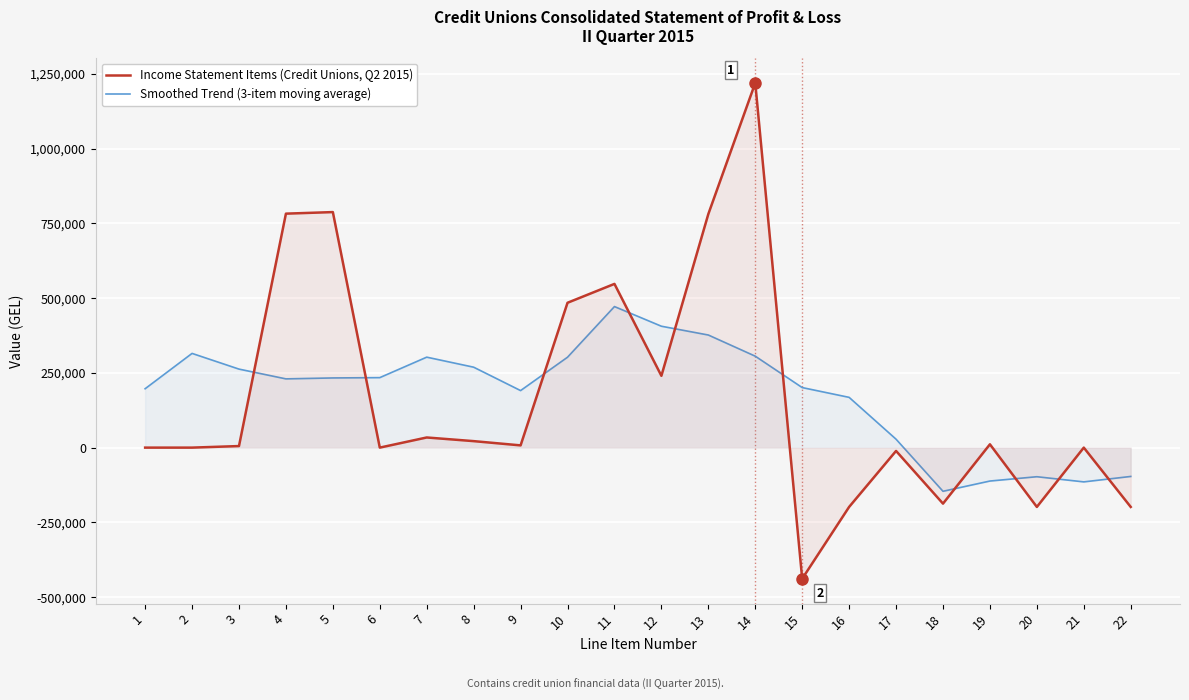

Reading right to left, transcribe all the data shown in this chart.

Income Statement Items (Credit Unions, Q2 2015): 22=-198299.0	21=0.0	20=-198299.0	19=11092.0	18=-187207.0	17=-11060.0	16=-198267.0	15=-438339.0	14=1219187.0	13=780848.0	12=240072.0	11=547377.0	10=484288.0	9=7491.0	8=21692.0	7=33906.0	6=0.0	5=787449.0	4=782222.0	3=5227.0	2=0.0	1=0.0
Smoothed Trend (3-item moving average): 22=-96376.5	21=-114542.6	20=-97295.5	19=-111720.0	18=-146011.4	17=28158.1	16=168036.3	15=200747.7	14=305688.3	13=376452.3	12=405846.3	11=471565.0	10=302239.1	9=190689.4	8=268886.1	7=302435.4	6=233998.1	5=232928.0	4=229829.1	3=262483.0	2=314979.6	1=196862.2